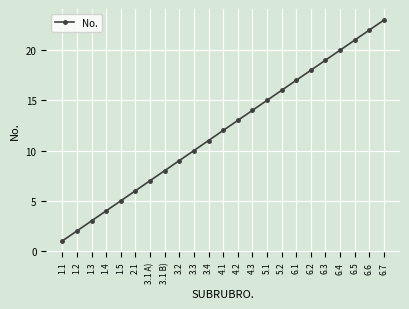

What is the difference between the maximum and minimum values?

22